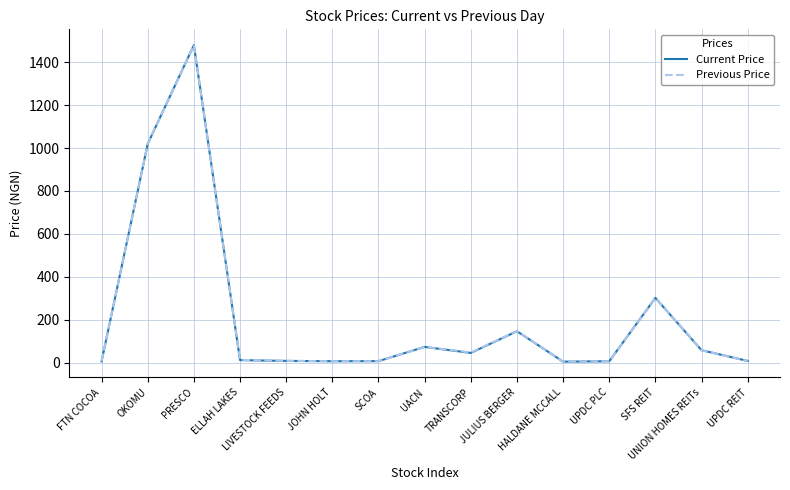

What is the highest value of the Current Price series?

1480.0